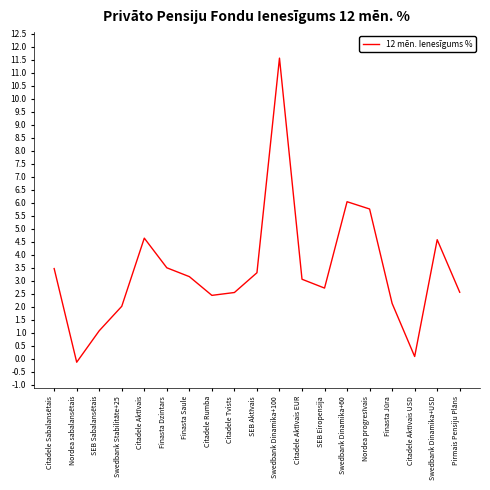

What is the difference between the maximum and minimum values?

11.7